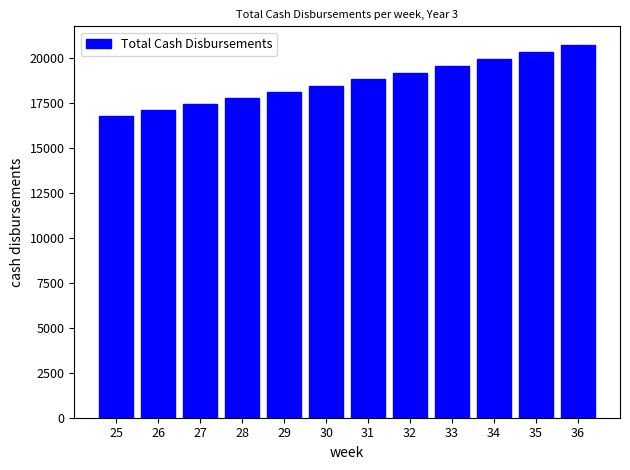

Reading left to right, transcribe all the data shown in this chart.

25=16793.8	26=17110.7	27=17435.0	28=17766.7	29=18106.2	30=18453.6	31=18809.1	32=19172.9	33=19545.3	34=19926.6	35=20316.9	36=20716.5